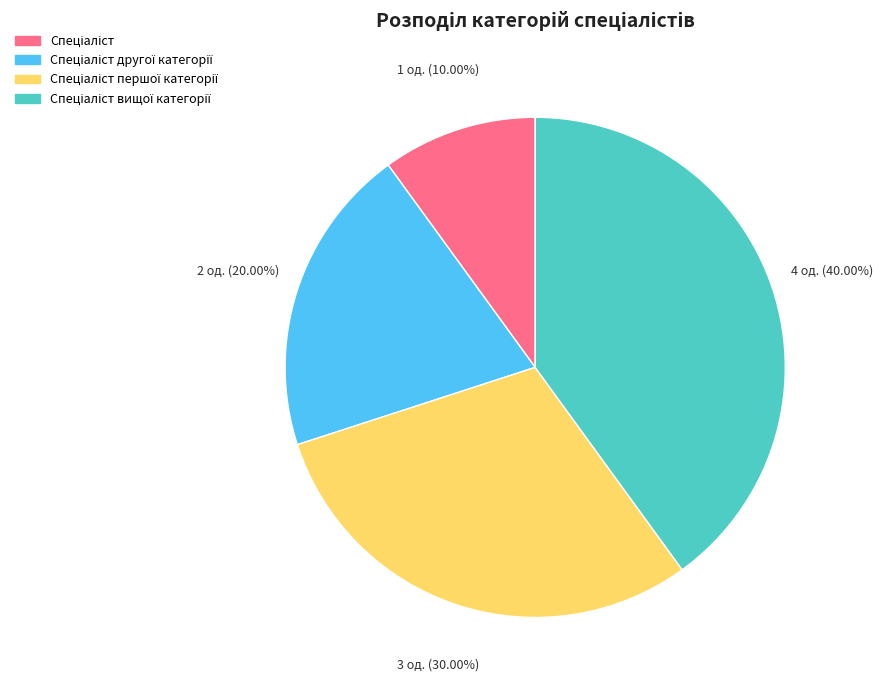

Is there any slice that represents more than half of the pie?

No